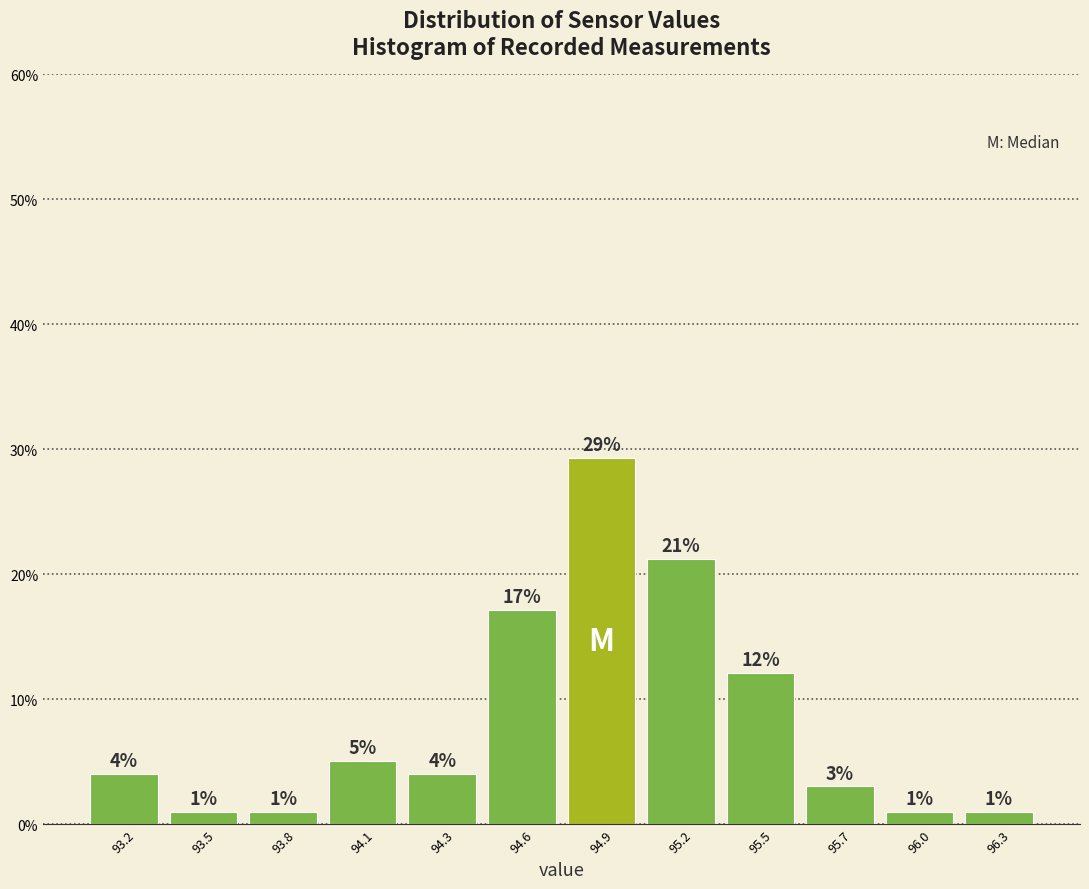

What is the greatest value displayed?

29.3